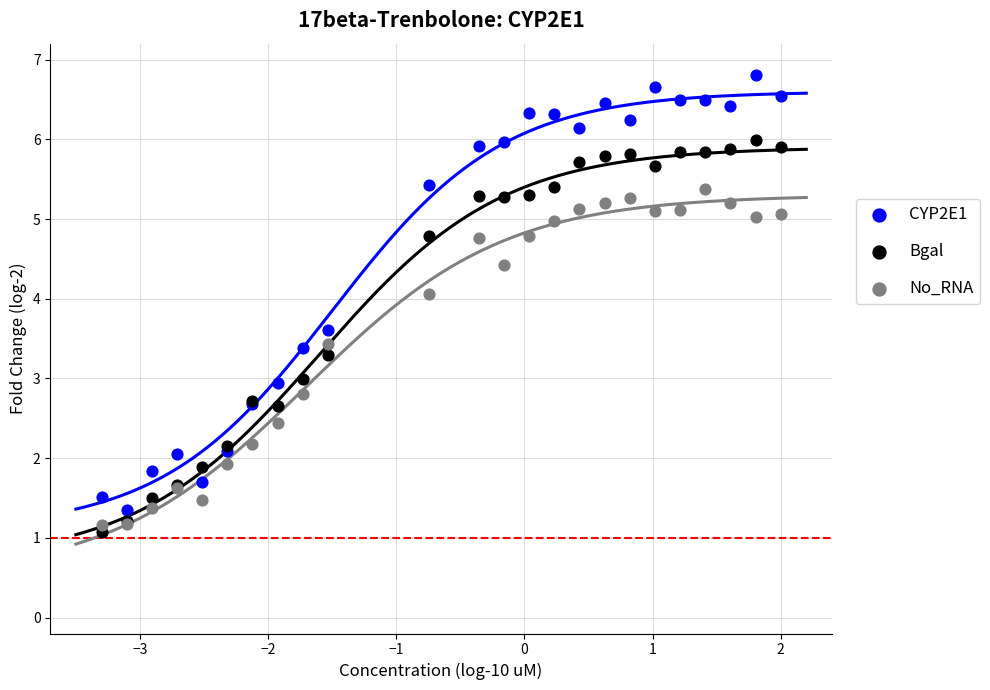

Which series has the widest spread of Y values?

CYP2E1